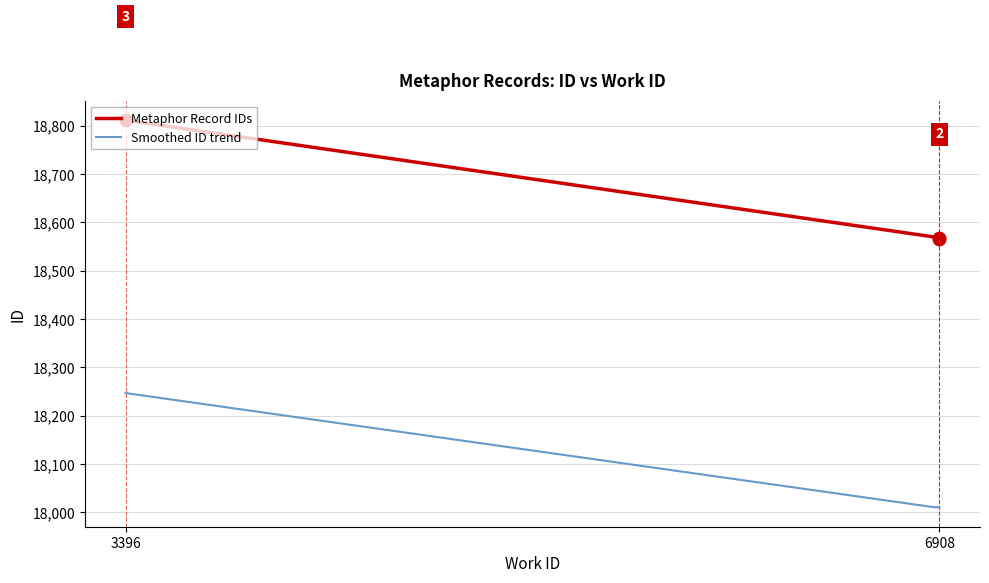

What is the change in value from 6908 to 3396?

+243